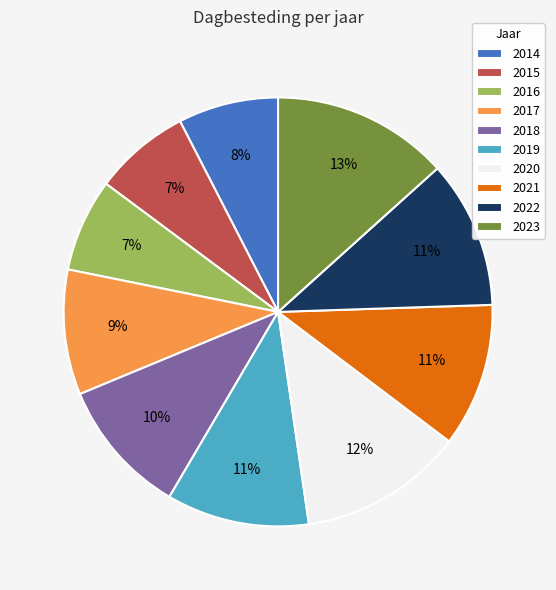

How many segments does this pie chart have?

10